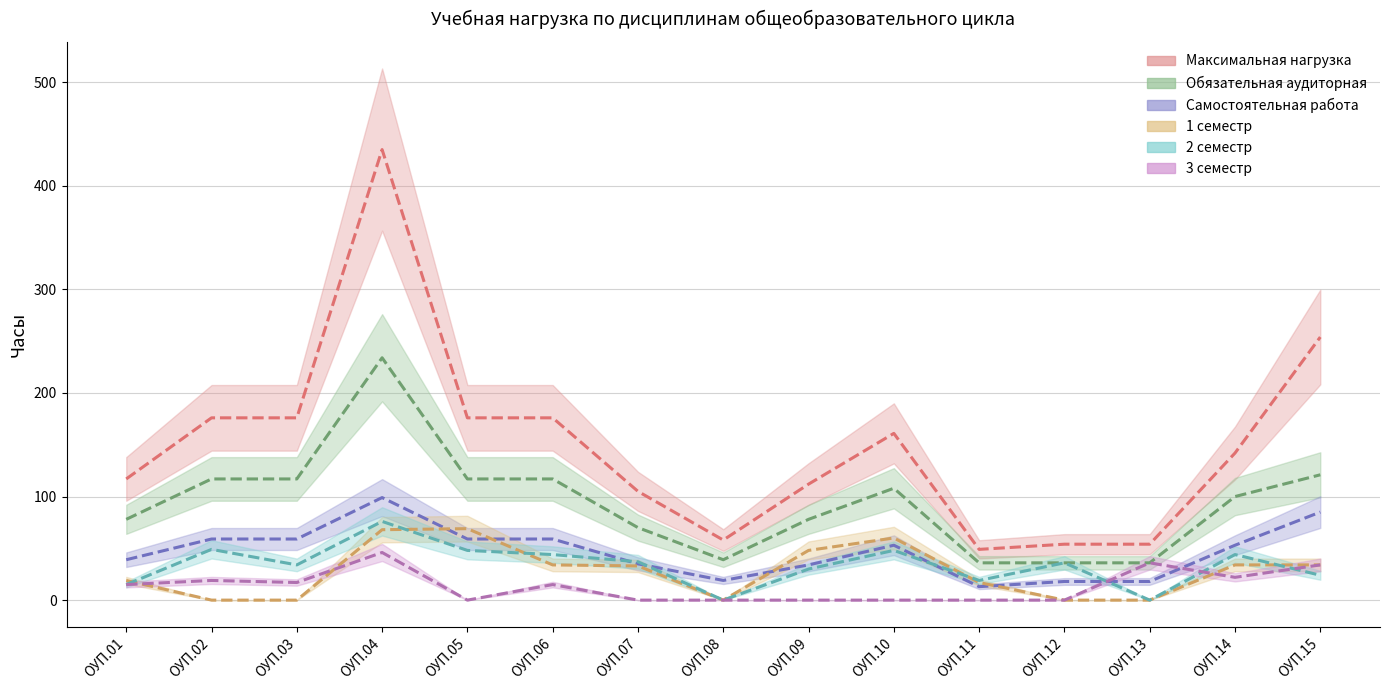

Rank the series at ОУП.15 from highest to lowest value.

Максимальная нагрузка, Обязательная аудиторная, Самостоятельная работа, 1 семестр, 3 семестр, 2 семестр